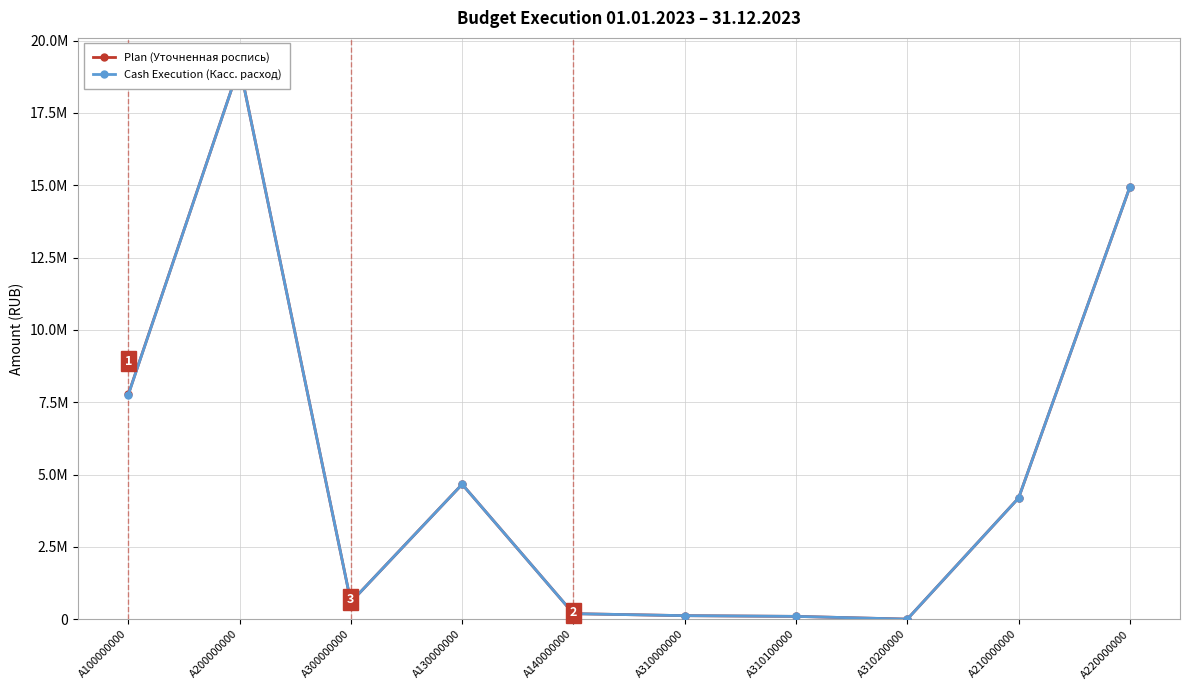

Is it true that Plan (Уточненная роспись) equals 19134426.5 at A200000000?

True